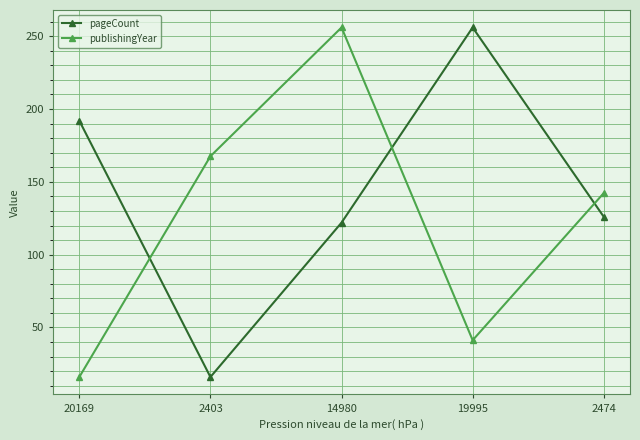

How many categories are shown in the chart?

5